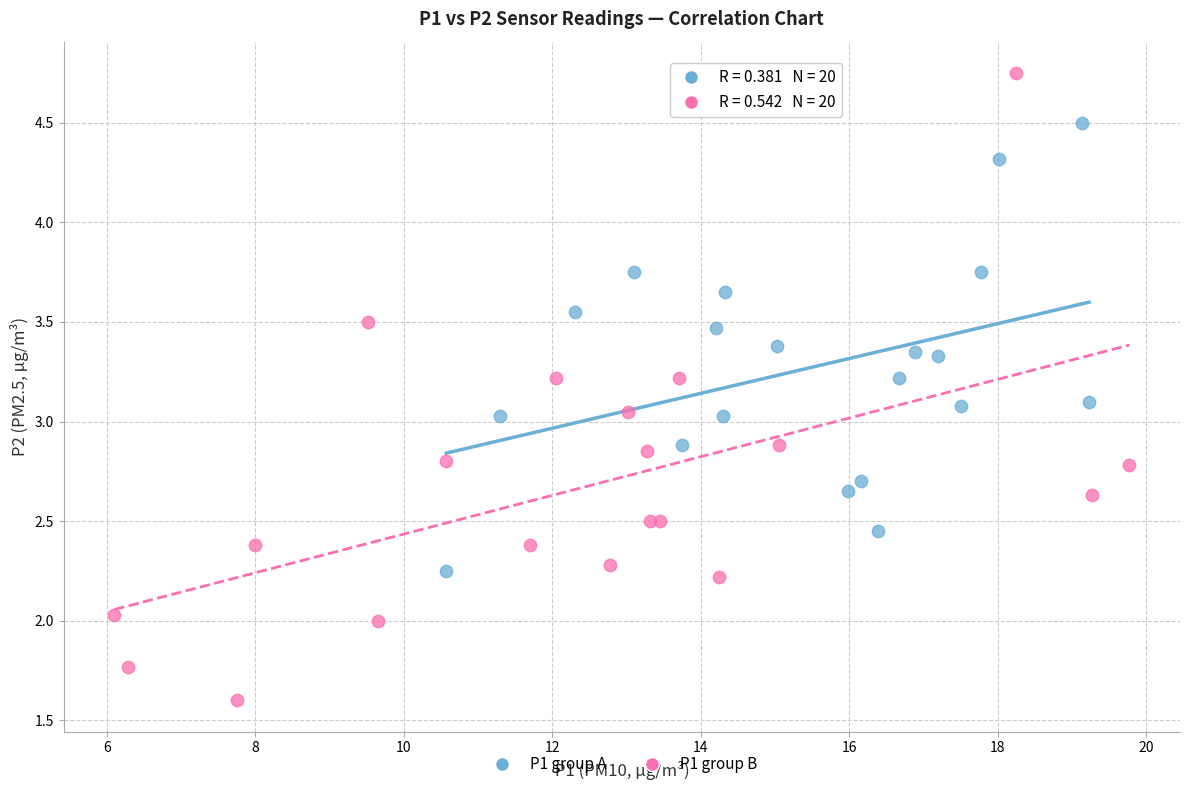

Which series has the widest spread of Y values?

P1 group B